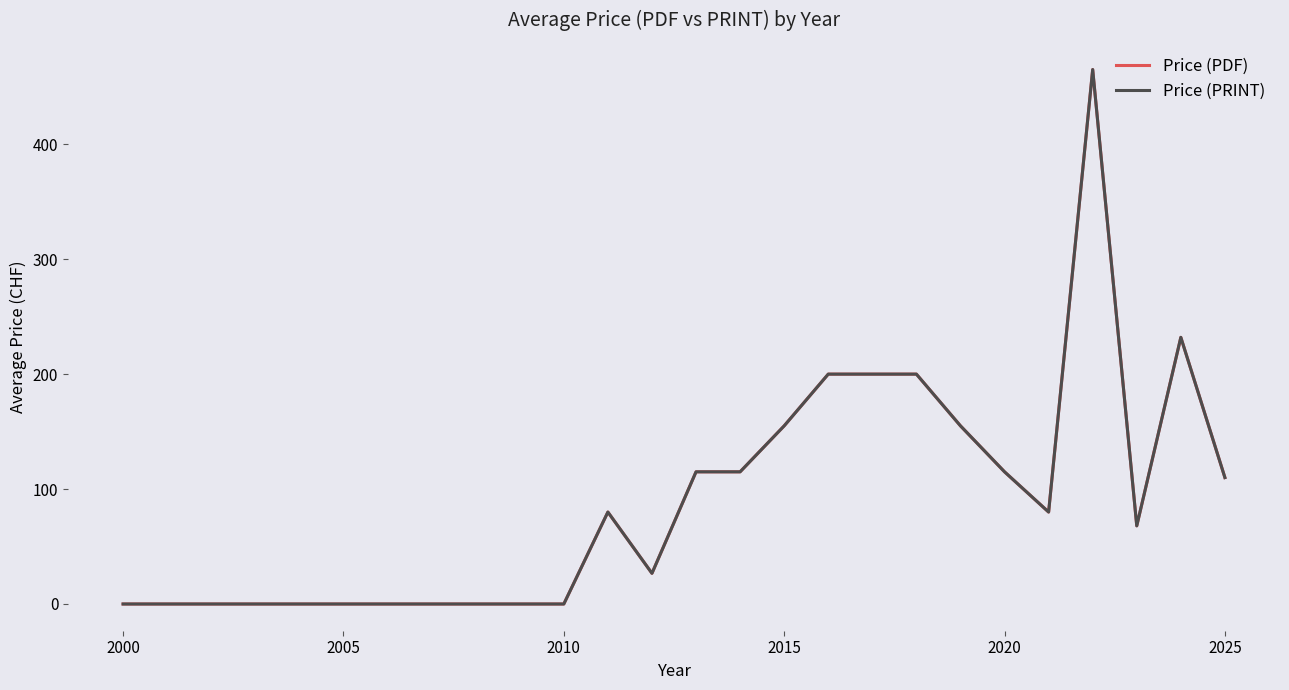

True or false: Price (PDF) and Price (PRINT) intersect in this chart.

False